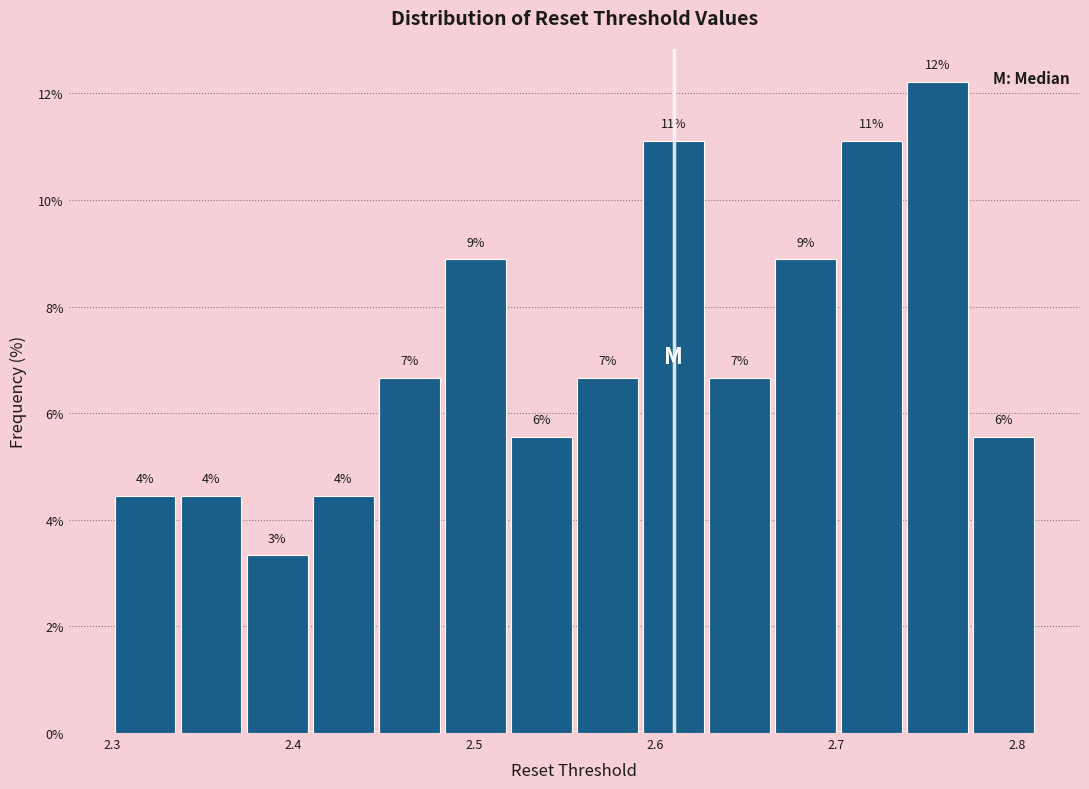

Read against the x-axis, roughly where is the centre of the tallest bar?

2.76